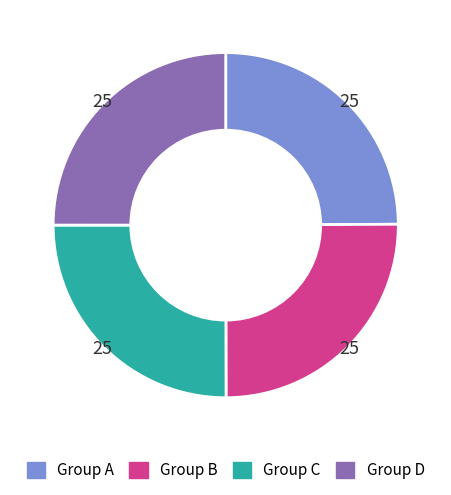

Does any single category account for the majority?

No